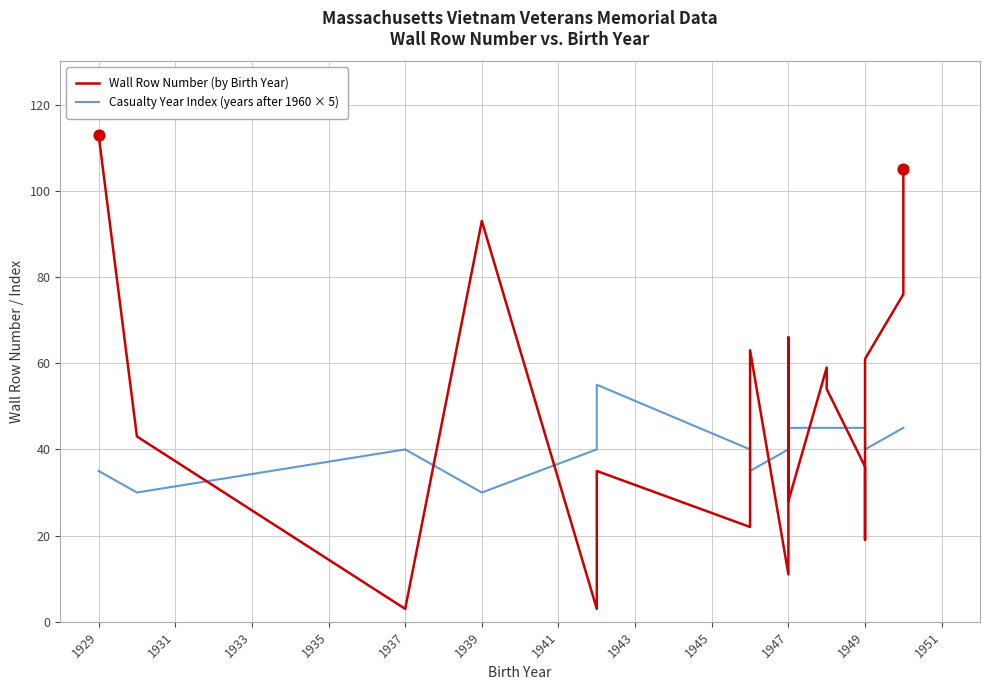

At how many categories does at least one series exceed 64?

5